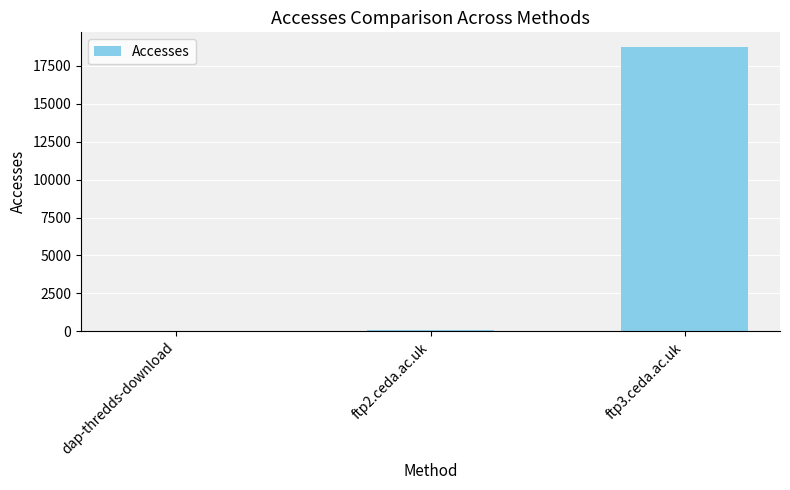

Where is the data nearest to the value 9408?

ftp2.ceda.ac.uk